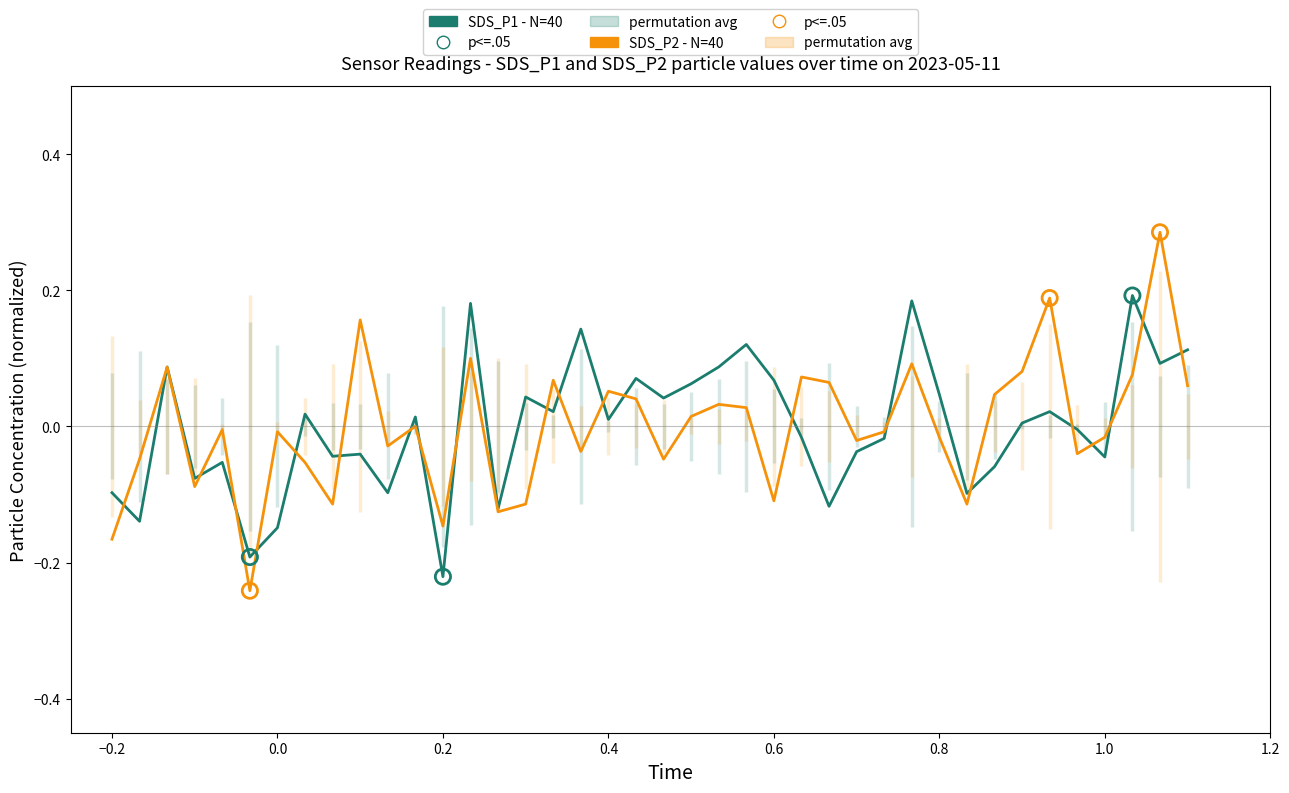

Which series contains the highest Y value?

SDS_P2